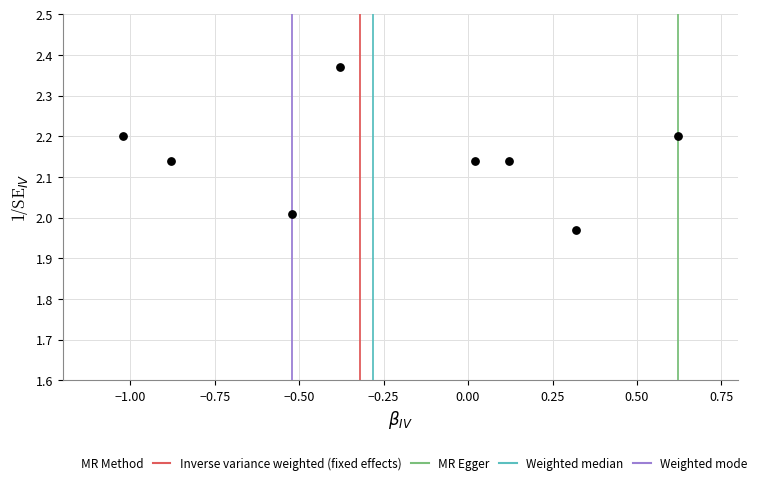

What is the range of X values (max minus min)?

1.6